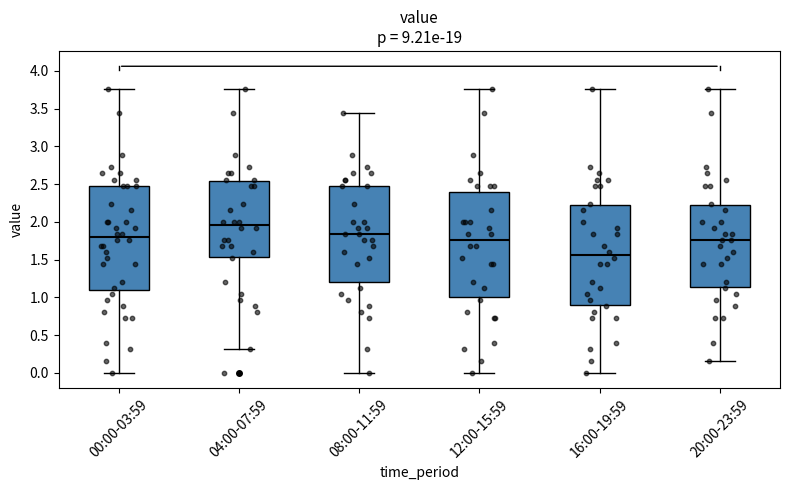

Reading left to right, read every box against the y-axis: the position of its median line, the range the box covers, and the ends of its whiskers. The values are not printed on the chart, so give them approximately, as read against the axis.

00:00-03:59: median 1.80, box 1.10 to 2.50, whiskers 0.00 to 3.75
04:00-07:59: median 1.95, box 1.55 to 2.55, whiskers 0.30 to 3.75
08:00-11:59: median 1.85, box 1.20 to 2.50, whiskers 0.00 to 3.45
12:00-15:59: median 1.75, box 1.00 to 2.40, whiskers 0.00 to 3.75
16:00-19:59: median 1.55, box 0.90 to 2.20, whiskers 0.00 to 3.75
20:00-23:59: median 1.75, box 1.15 to 2.20, whiskers 0.15 to 3.75